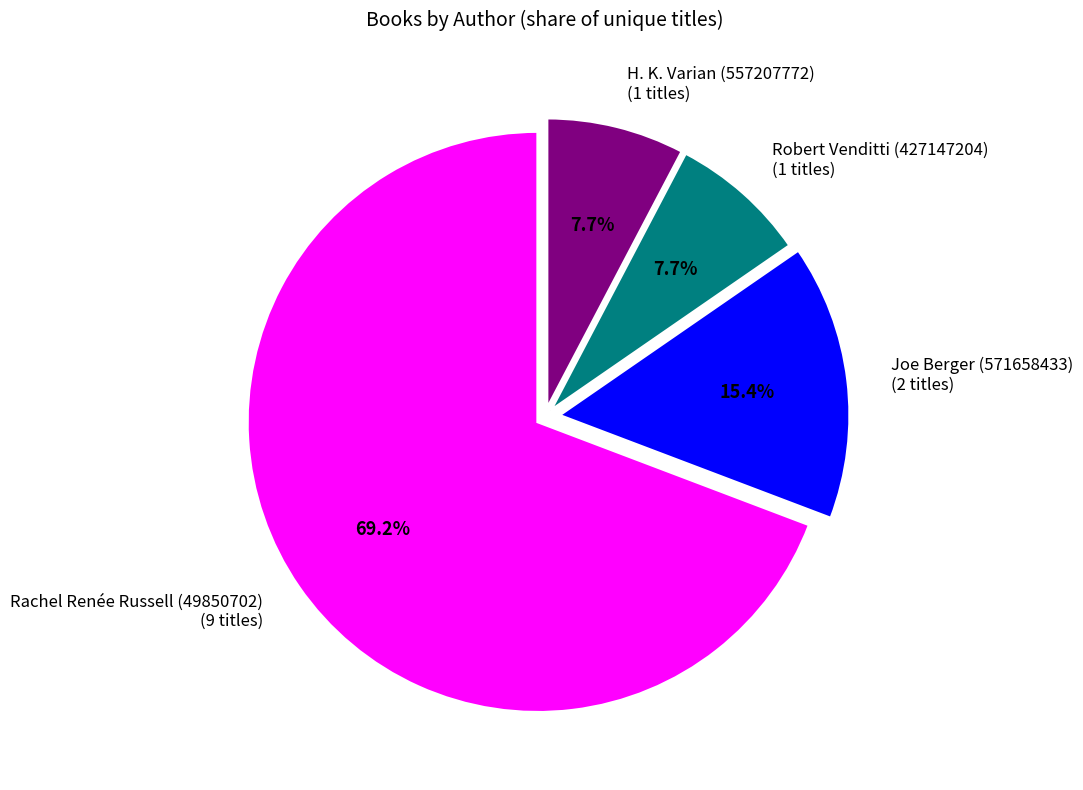

To the nearest percent, what is the difference between the largest and smallest slice percentages?

62%